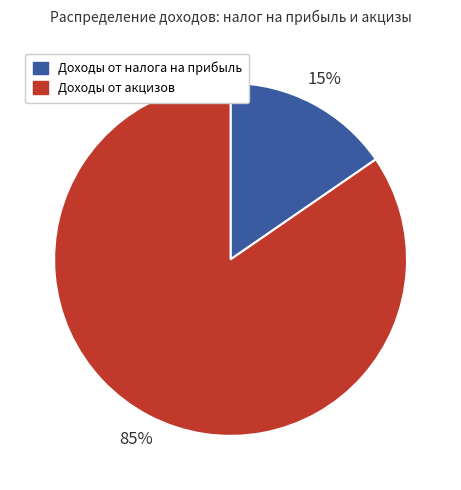

Count the number of slices in the pie.

2